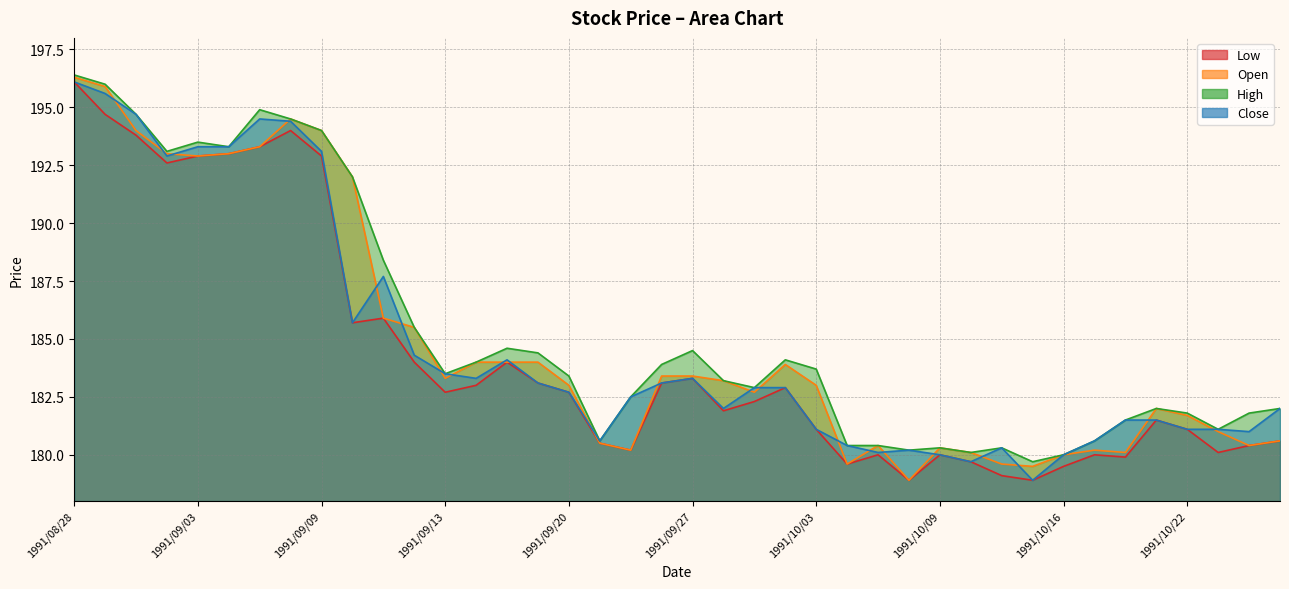

How many distinct data groups are displayed?

4